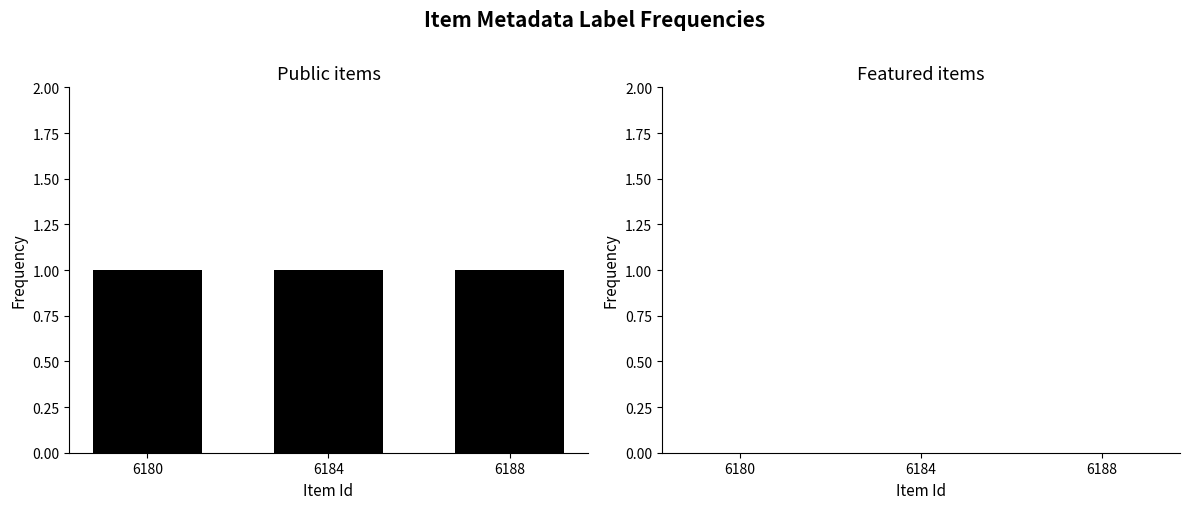

Which series has the largest total across all categories?

public